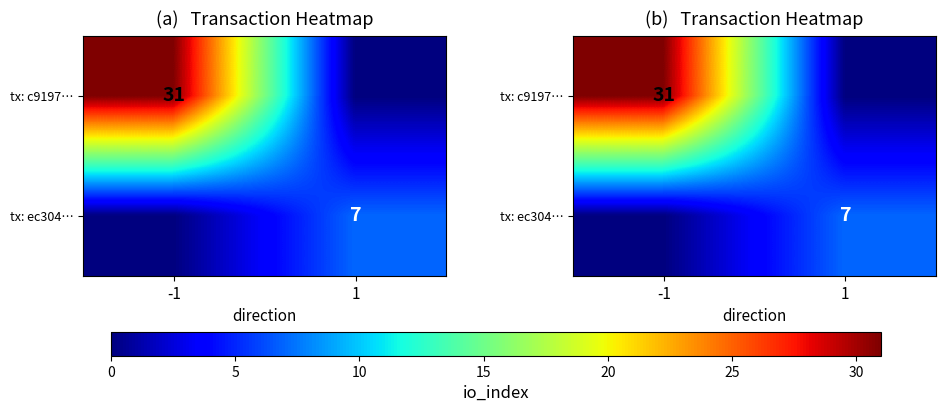

At which label does tx: c9197… reach its minimum?

1